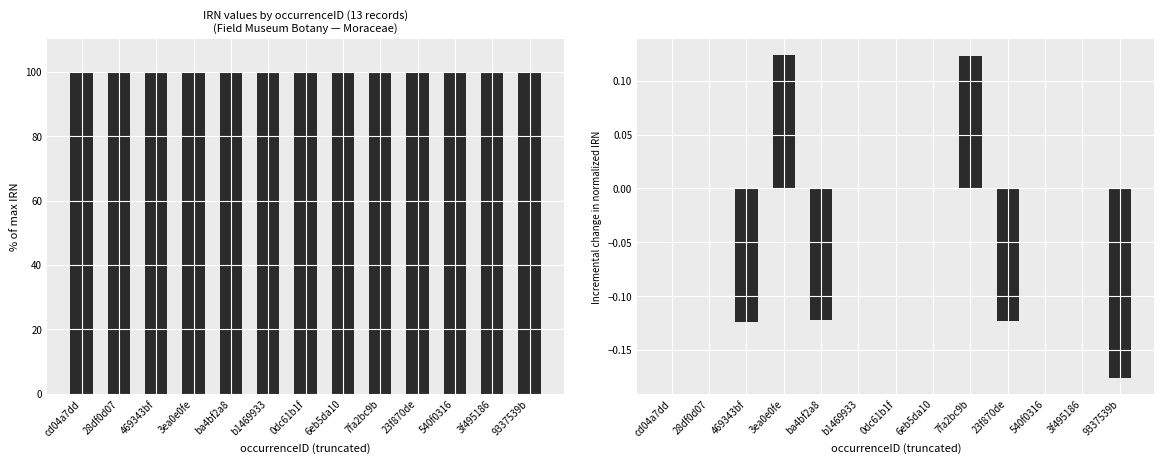

Rank the series by their average value, from lowest to highest.

IRN (incremental), IRN (normalized)